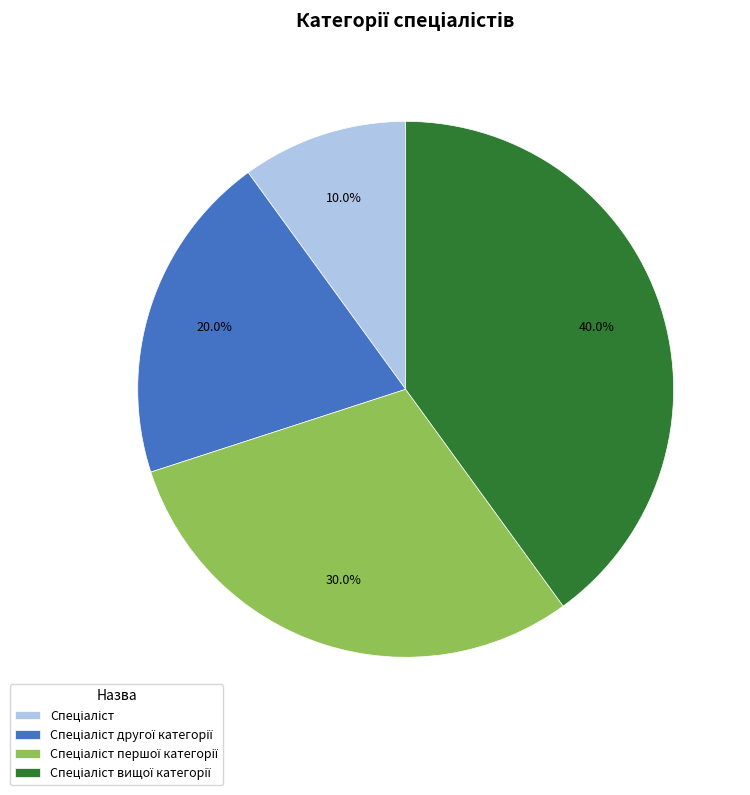

To the nearest percent, what is the average slice percentage?

25%